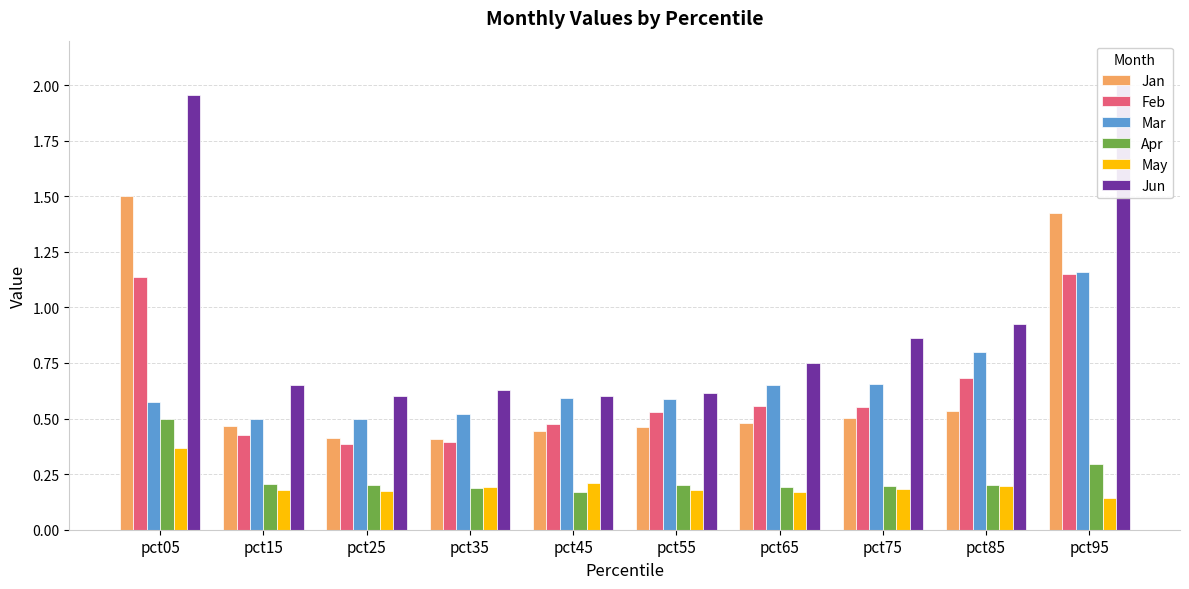

How many bars are there in total?

60